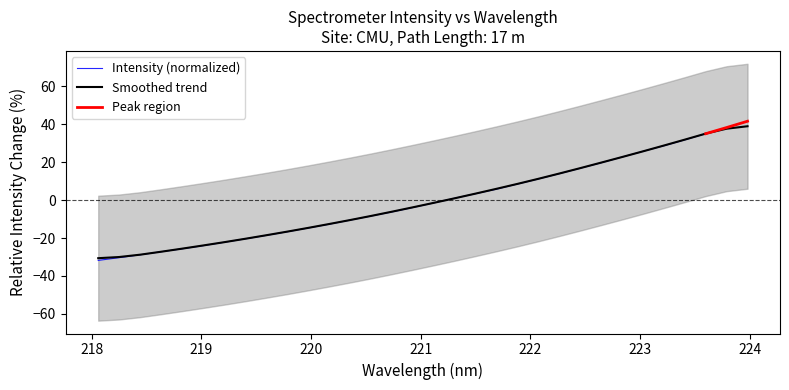

What is the highest value of the Smoothed trend series?

39.0